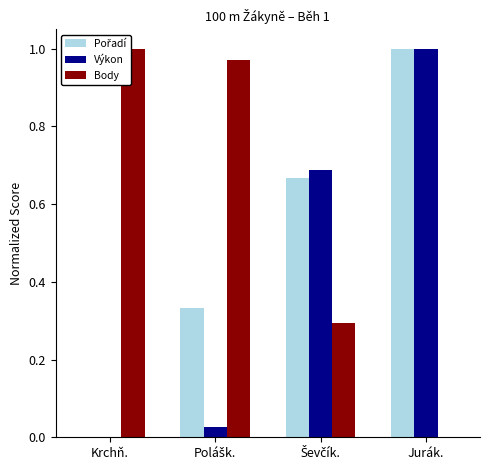

What is the label of the 2nd bar from the left?

Polášk.